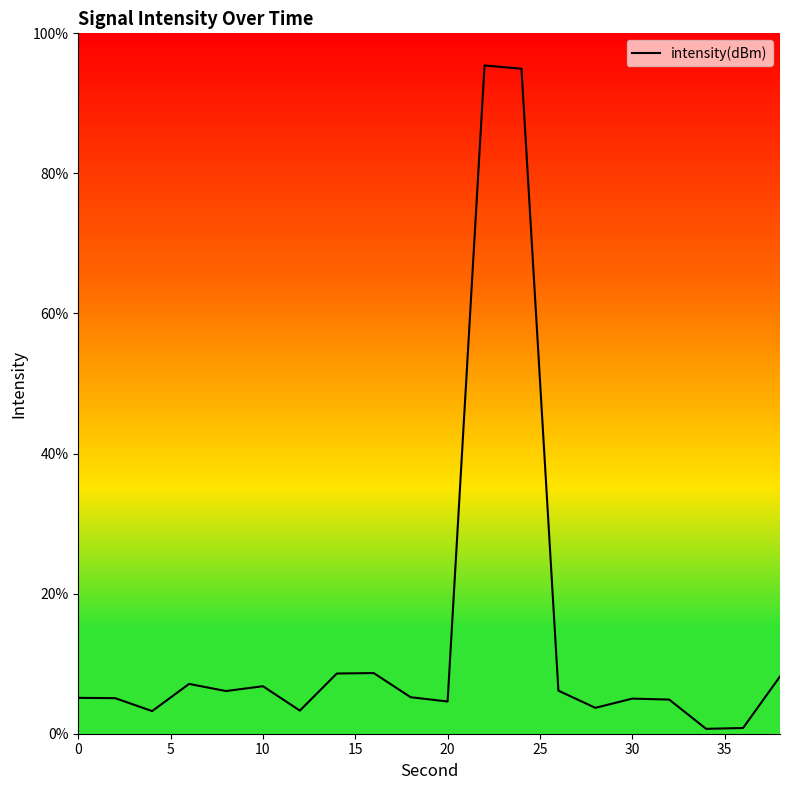

What is the difference between the maximum and minimum values?

94.7